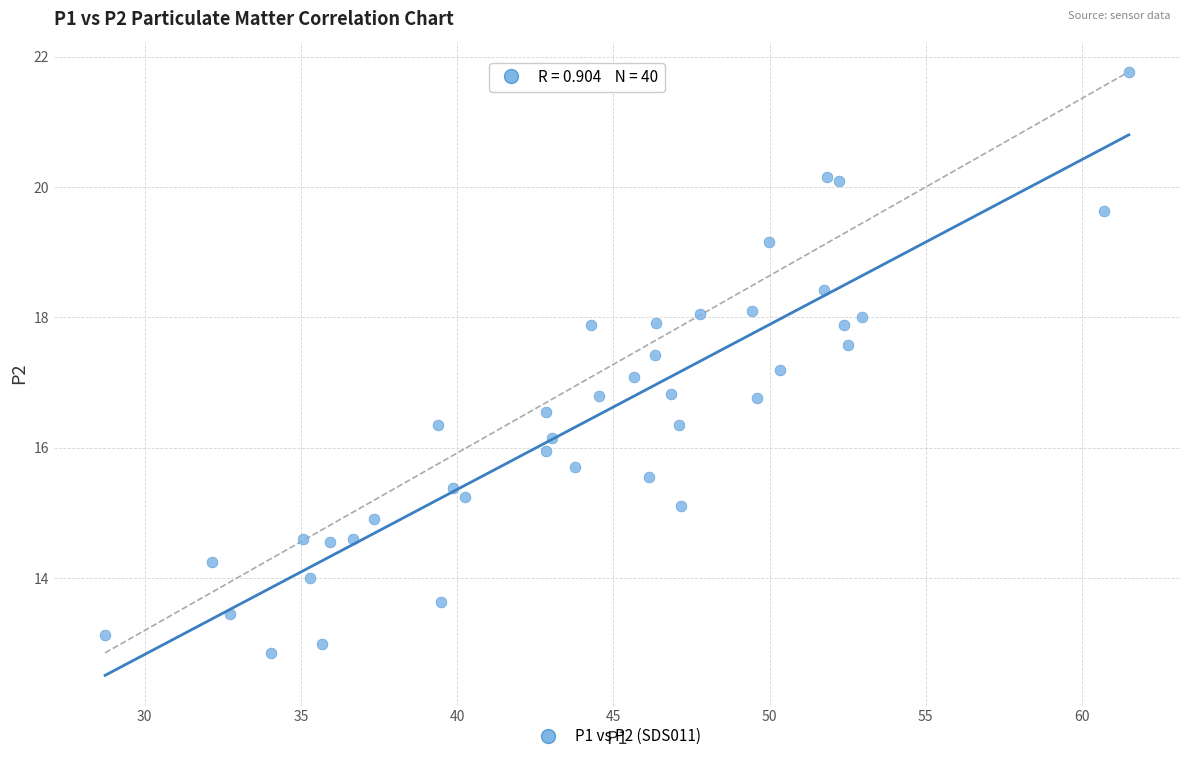

What is the range of Y values (max minus min)?

8.9